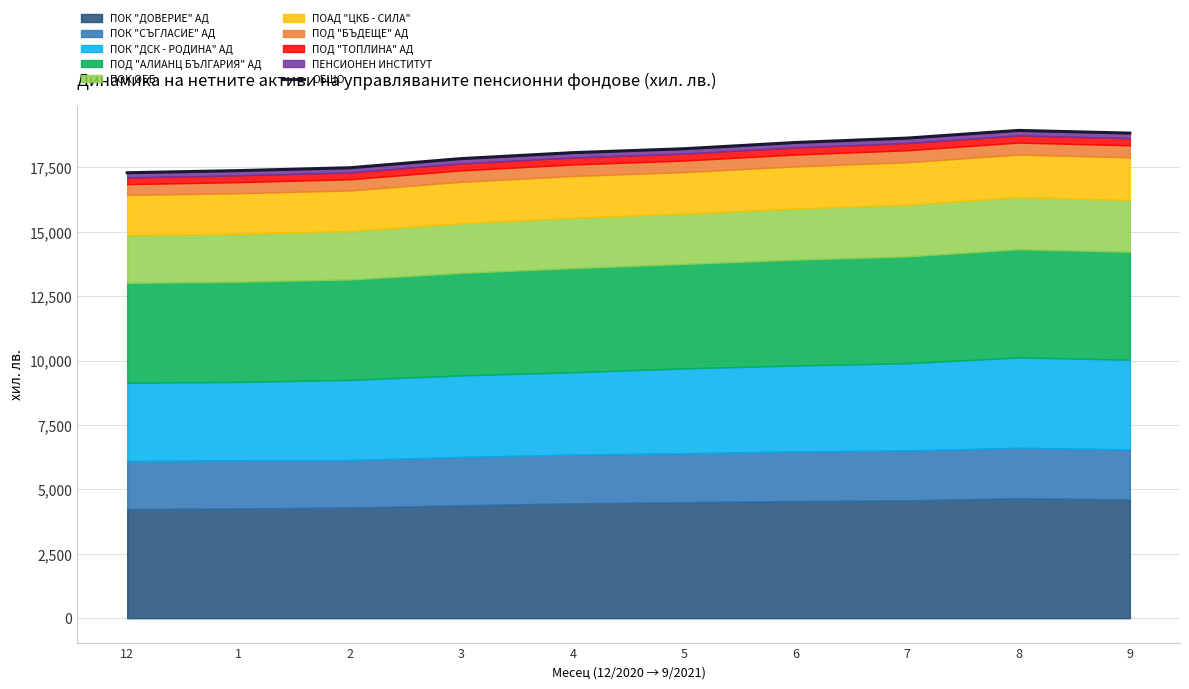

What position from the right is 12?

10